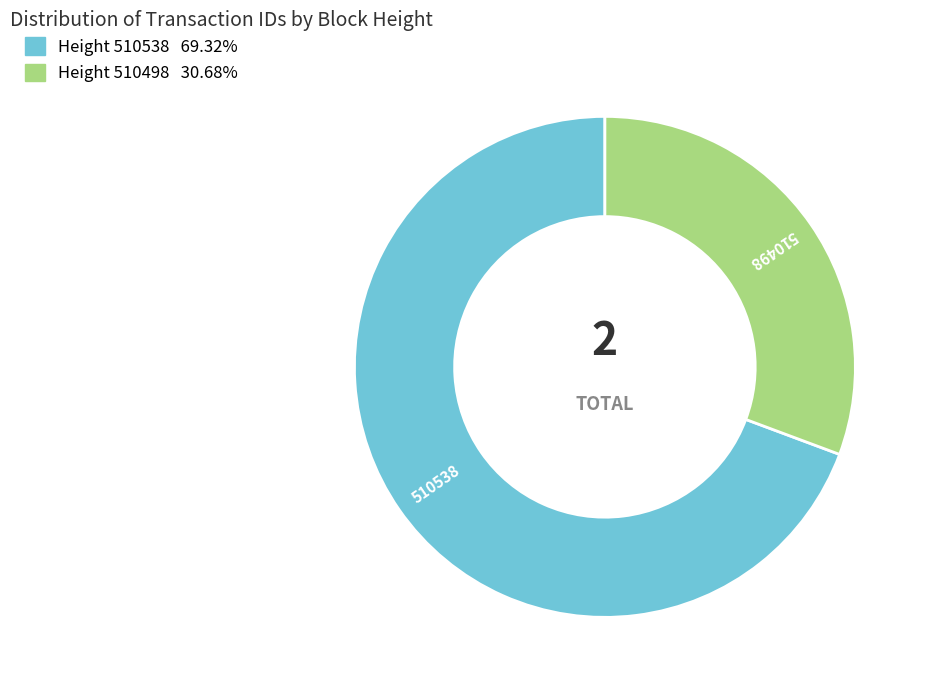

Is there any slice that represents more than half of the pie?

Yes